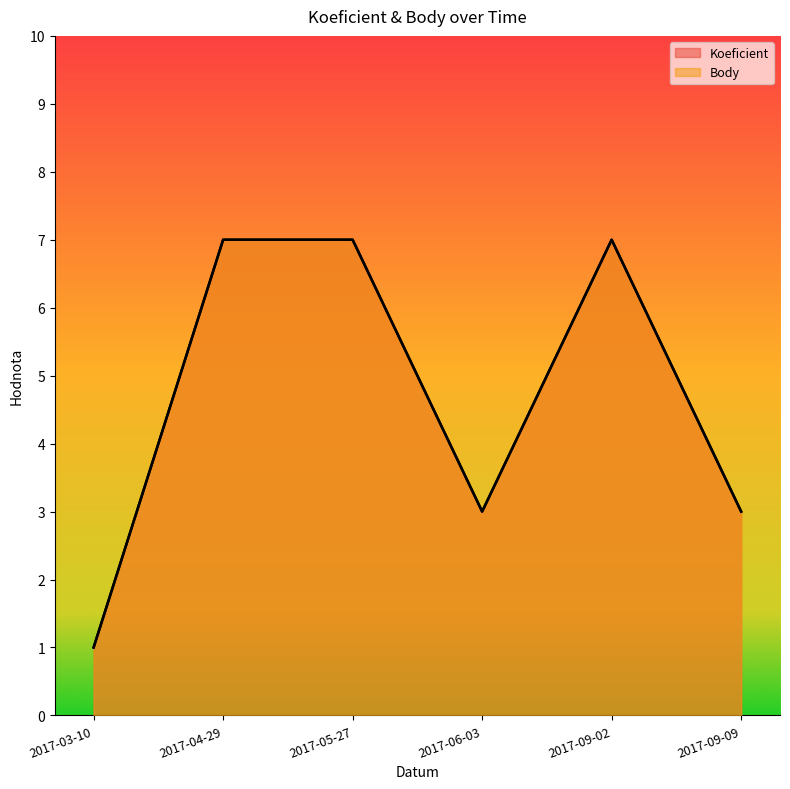

At which category does Koeficient reach its first local valley?

2017-06-03